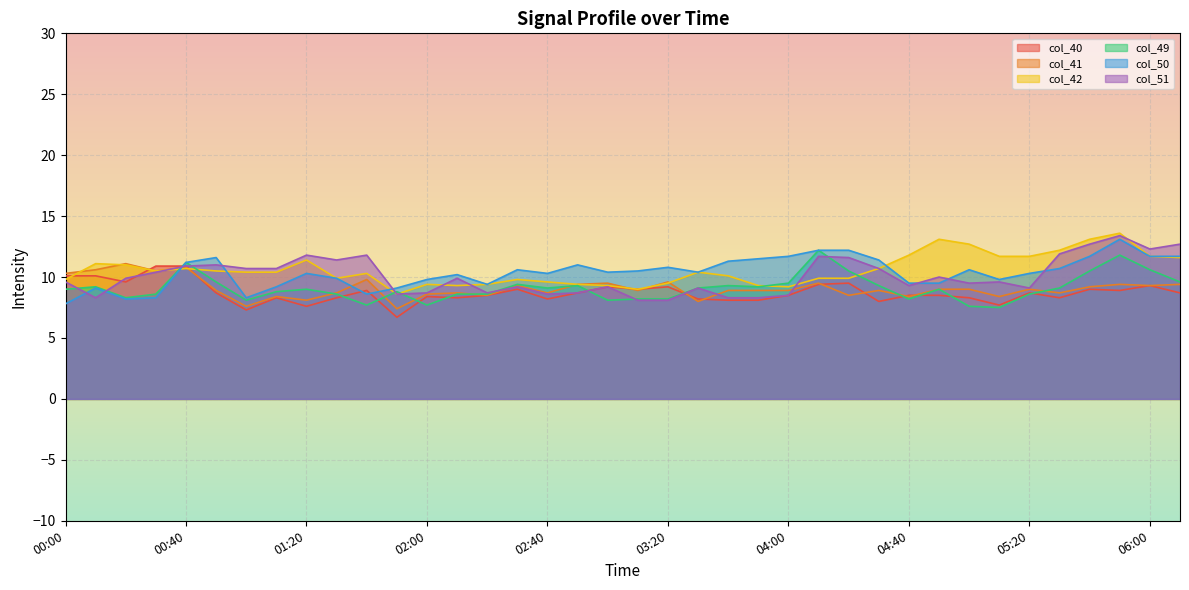

How many data points in col_49 are less than 9?

17